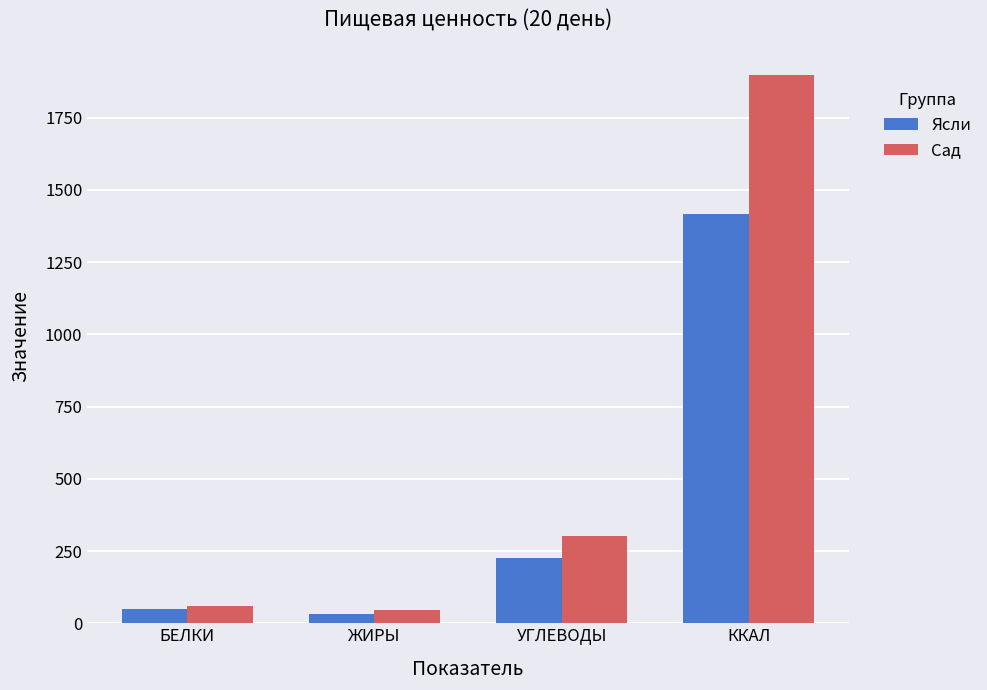

The value of Сад at УГЛЕВОДЫ is 300.9. True or false?

True